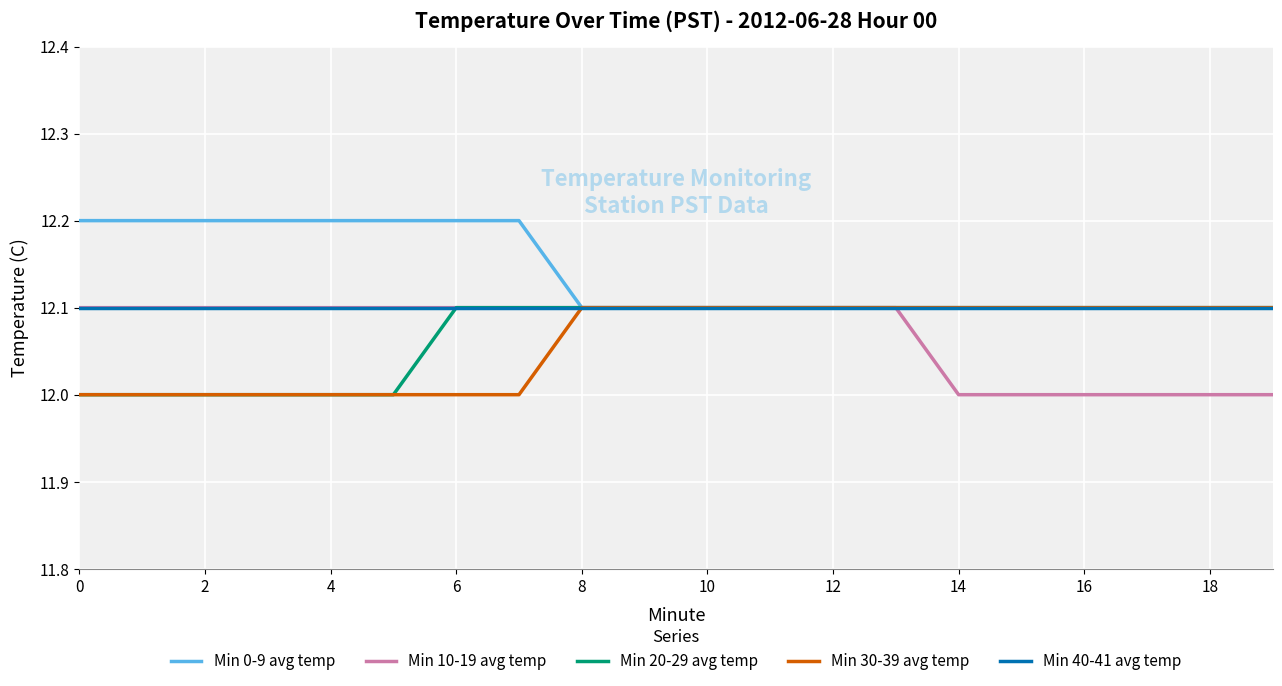

What is the maximum value for Min 30-39 avg temp?

12.1